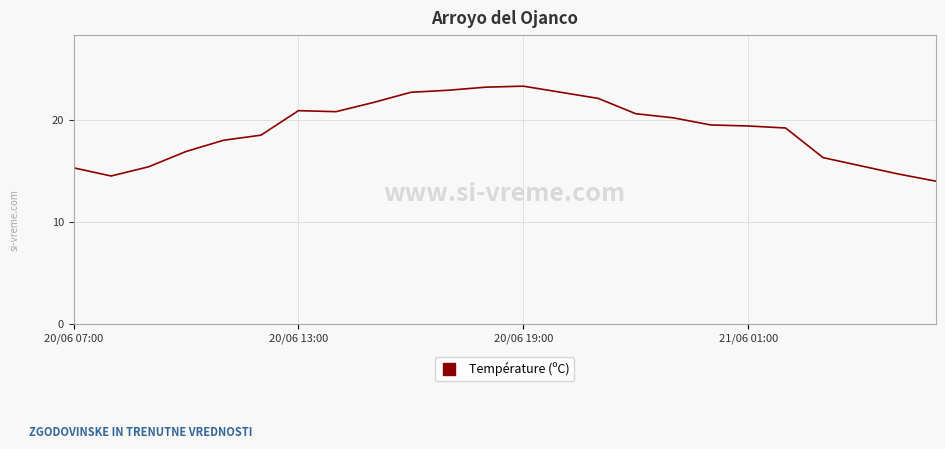

What is the greatest value displayed?

23.3